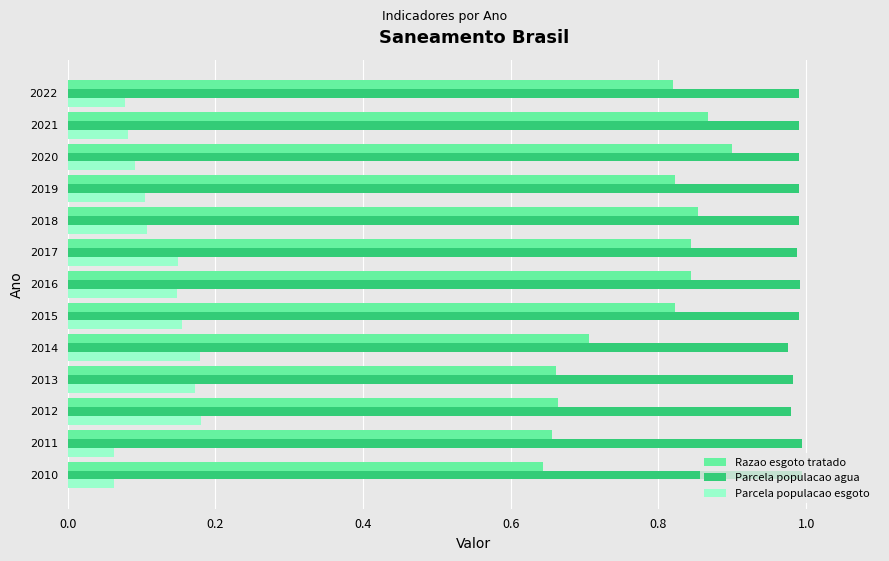

What is the difference between the maximum and minimum values in the Razao esgoto tratado series?

0.3